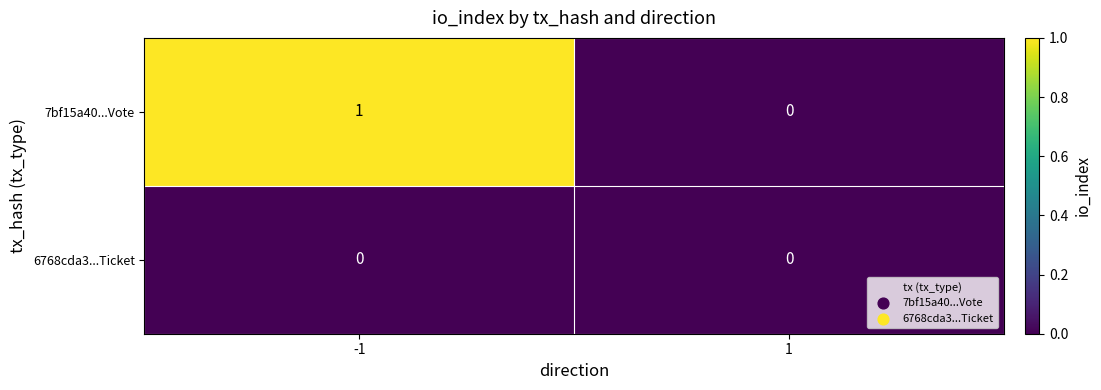

Reading left to right, what are all the values shown in this chart?

7bf15a40...Vote: -1=1	1=0
6768cda3...Ticket: -1=0	1=0